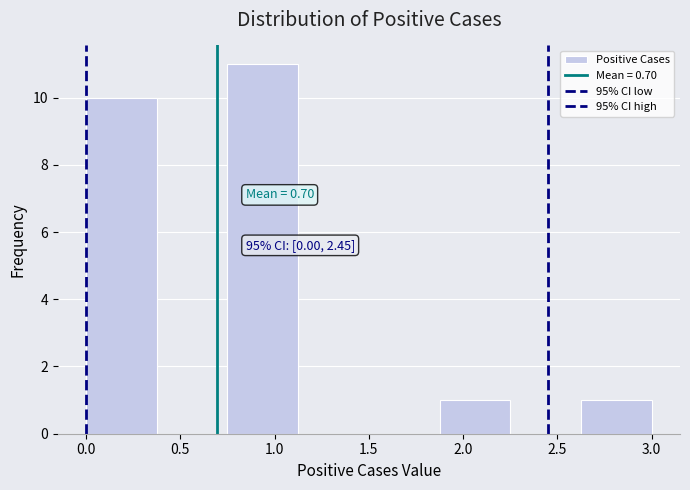

Which range on the x-axis has the tallest bar?

0.750 to 1.125